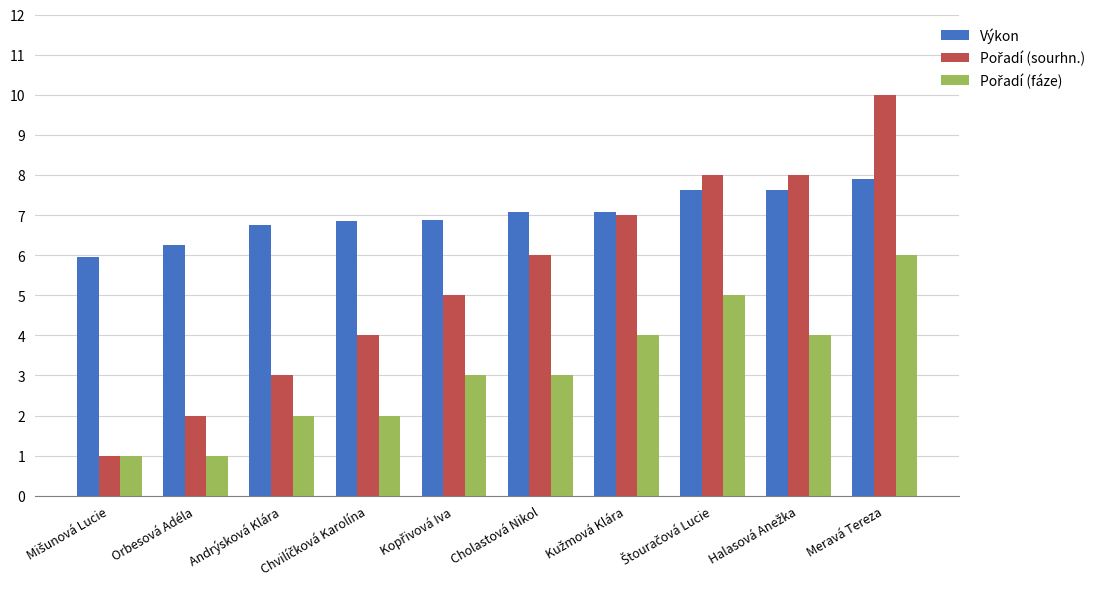

True or false: Výkon has a value of 7.1 at Cholastová Nikol.

True